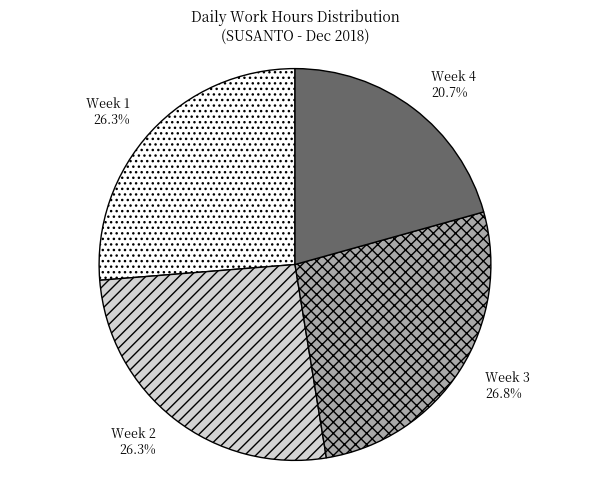

Is there a majority slice in this chart?

No